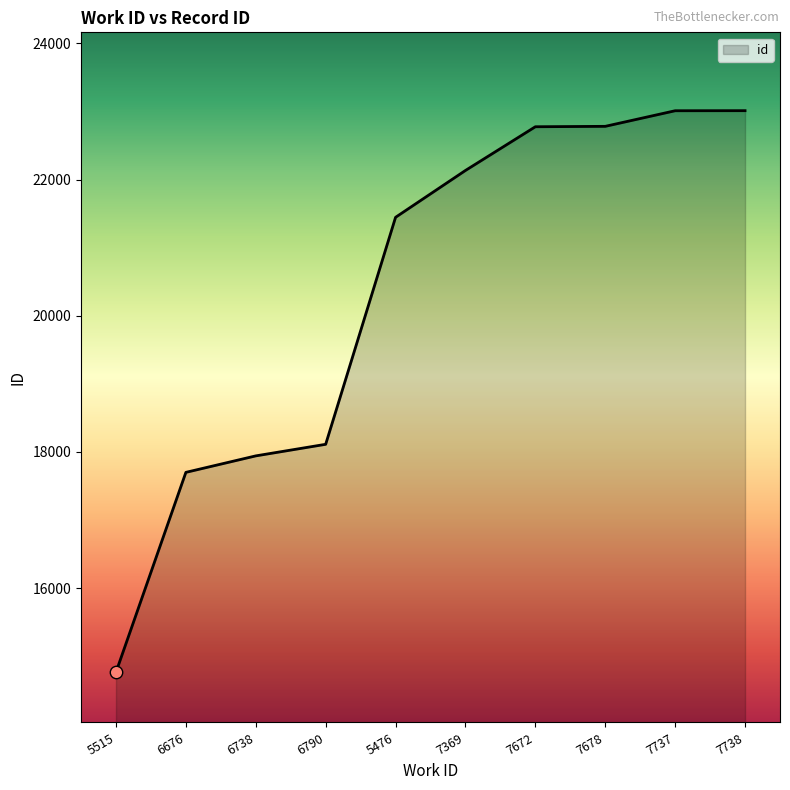

What is the change in value from 7672 to 7678?

+6